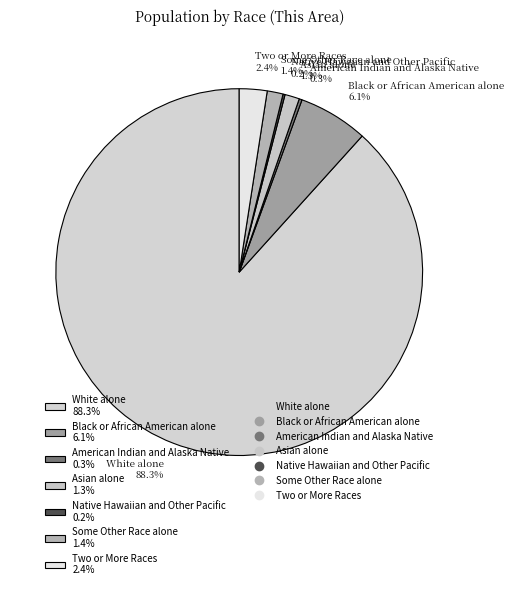

Is there a majority slice in this chart?

Yes